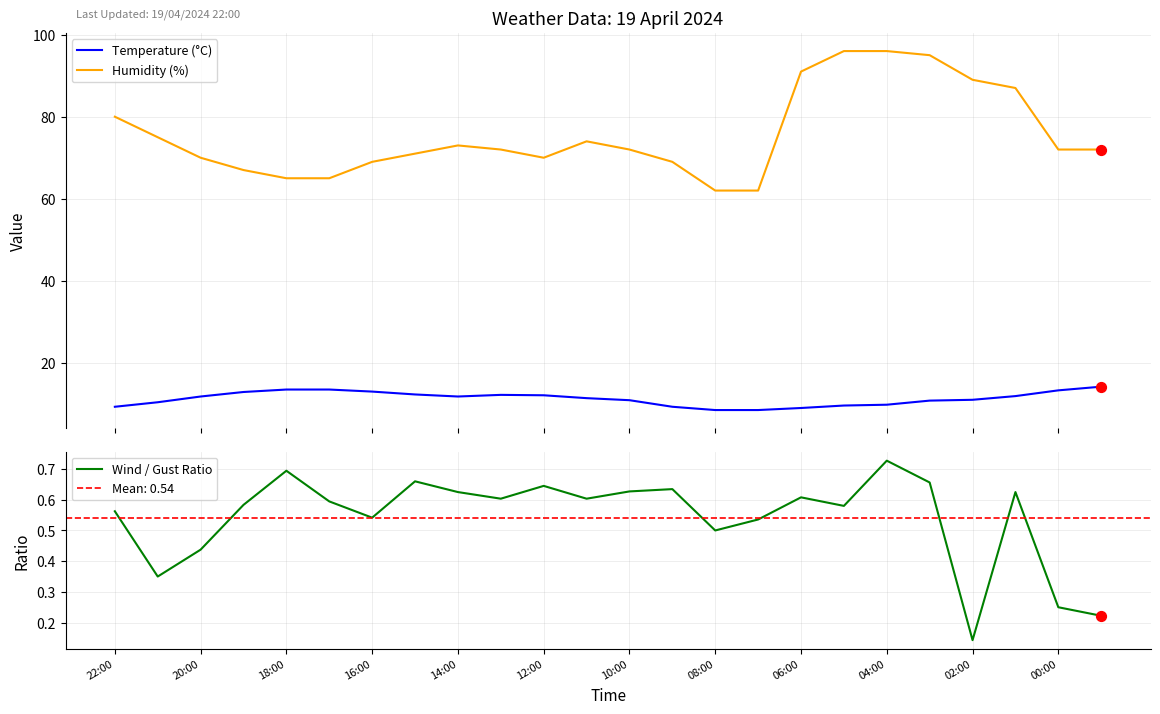

Which series has the largest Y range (max minus min)?

Humidity (%)